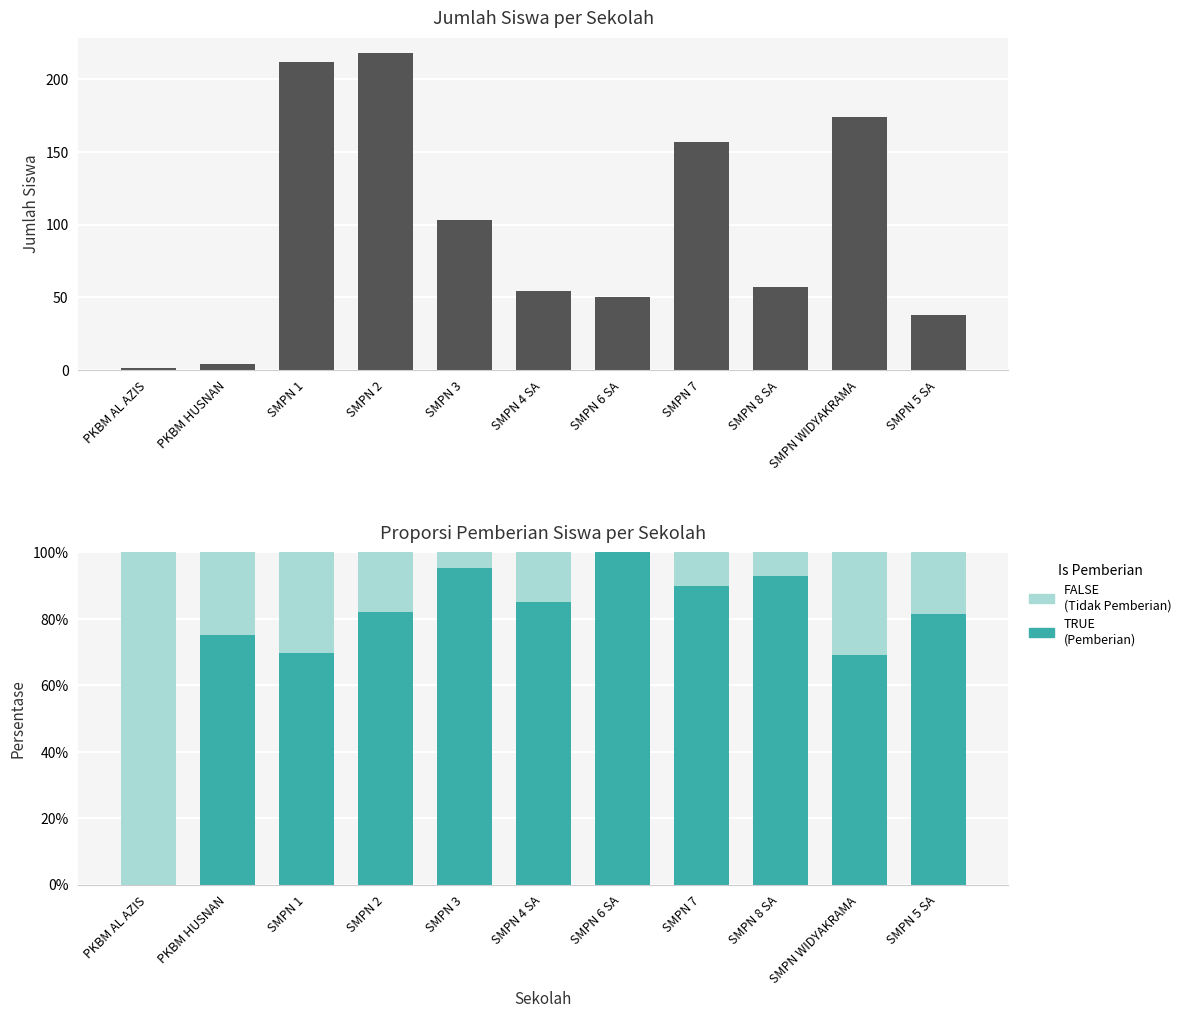

True or false: TRUE has a value of 0.3 at SMPN WIDYAKRAMA.

False